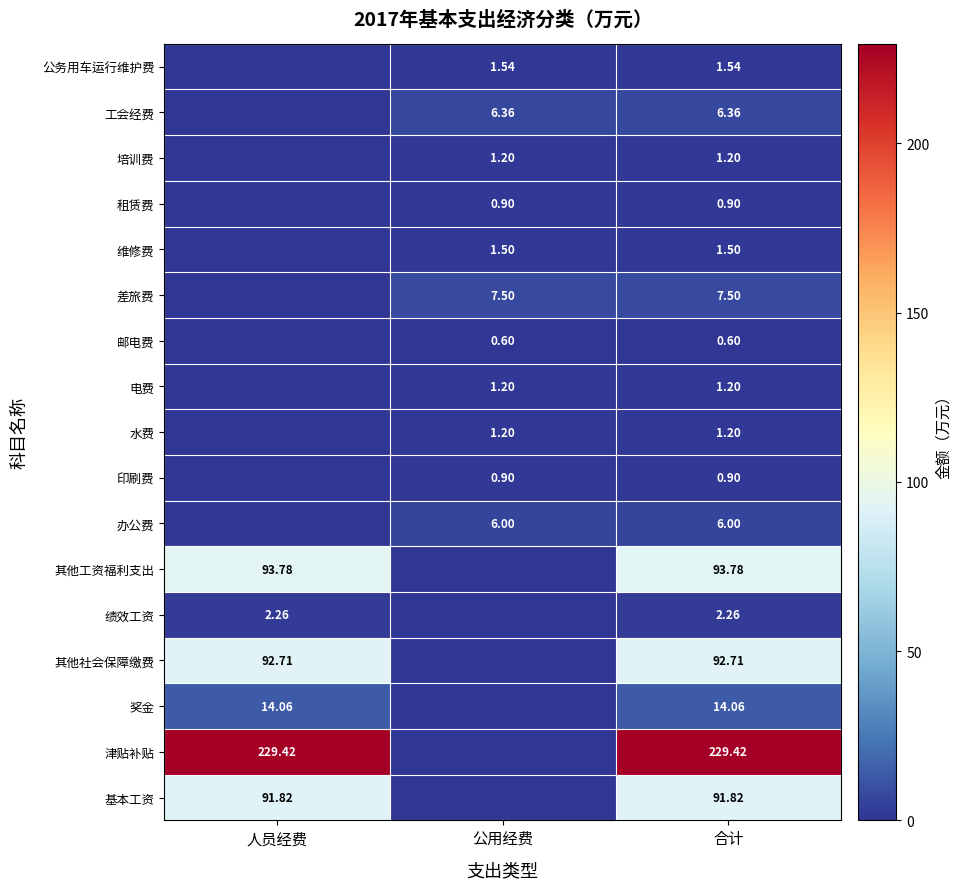

What is the total value across all series at 合计?

552.9